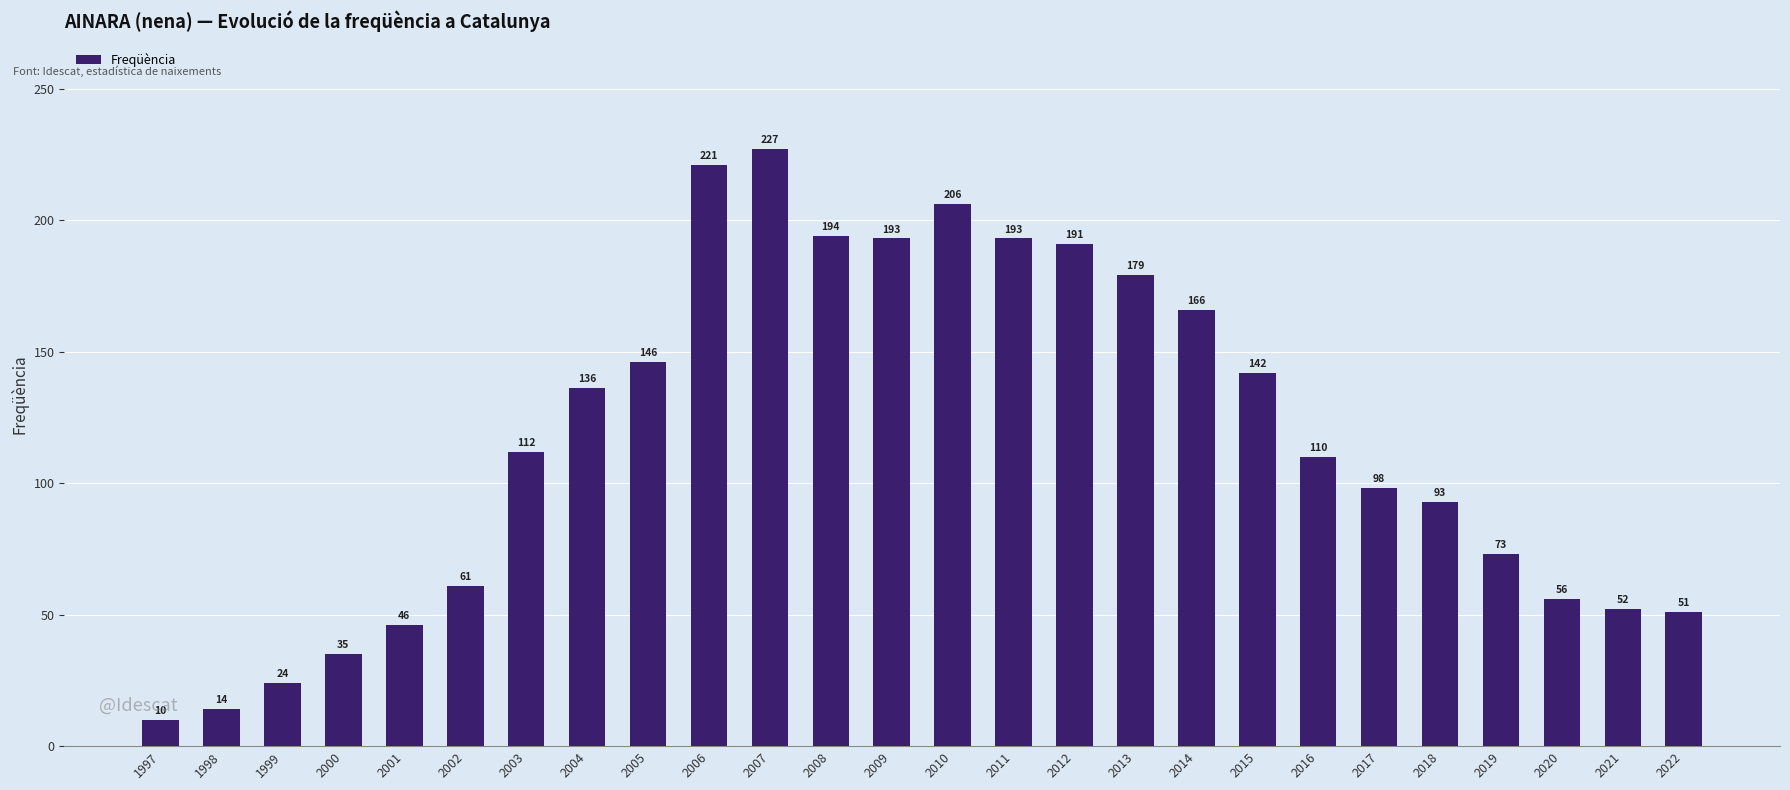

The value at 2010 is 206. True or false?

True